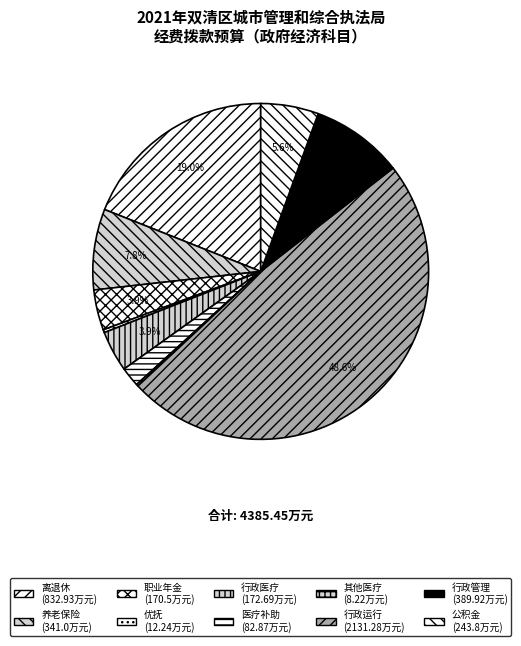

How many segments does this pie chart have?

10